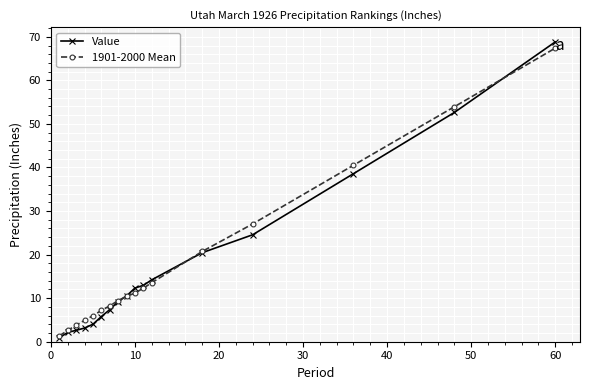

Which series has the widest spread of values?

Value